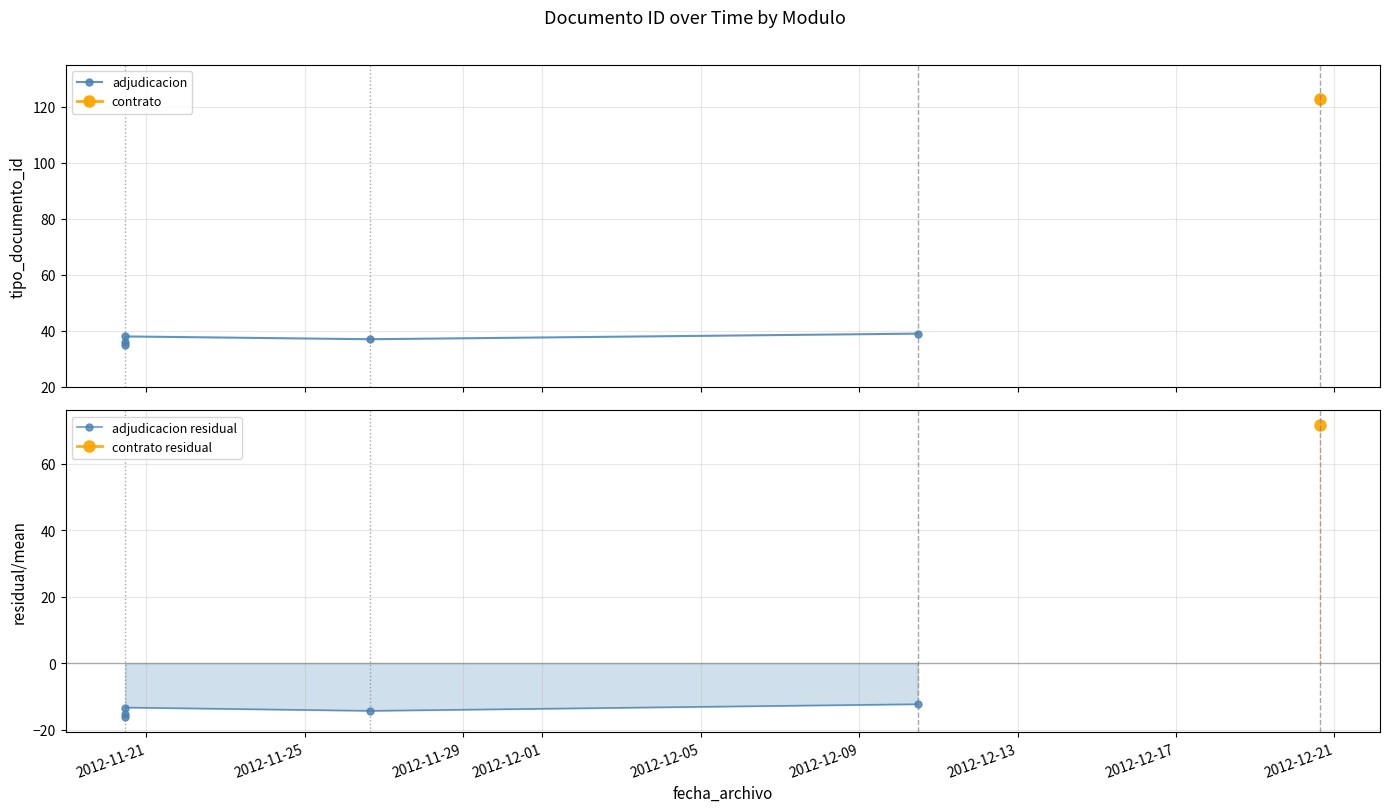

True or false: adjudicacion and adjudicacion residual cross at least once.

False